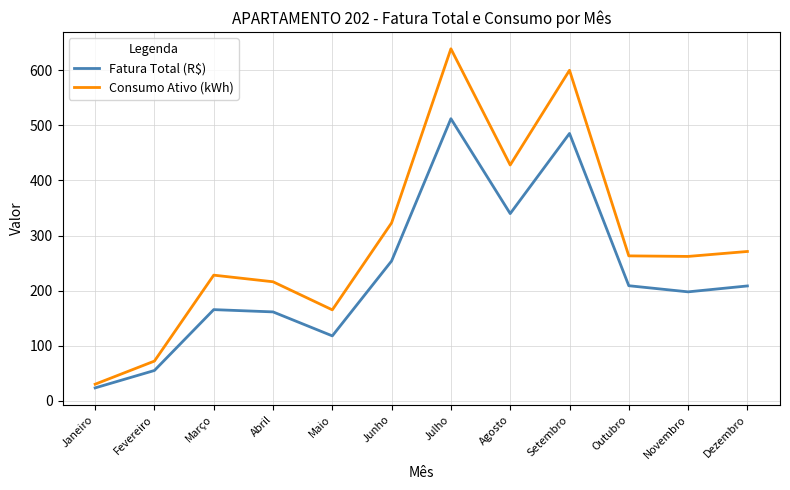

Which series has the largest total across all categories?

Consumo Ativo (kWh)